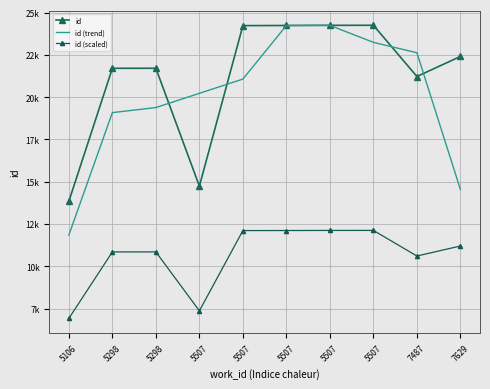

How many values in the id (trend) series are below 21070?

5